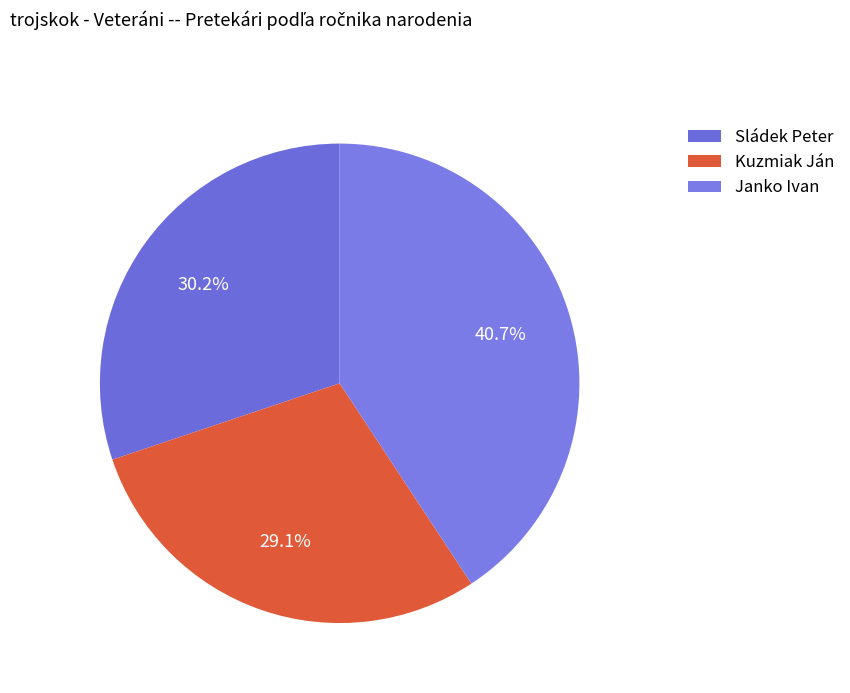

Do Kuzmiak Ján and Janko Ivan together represent more than half of the pie?

Yes